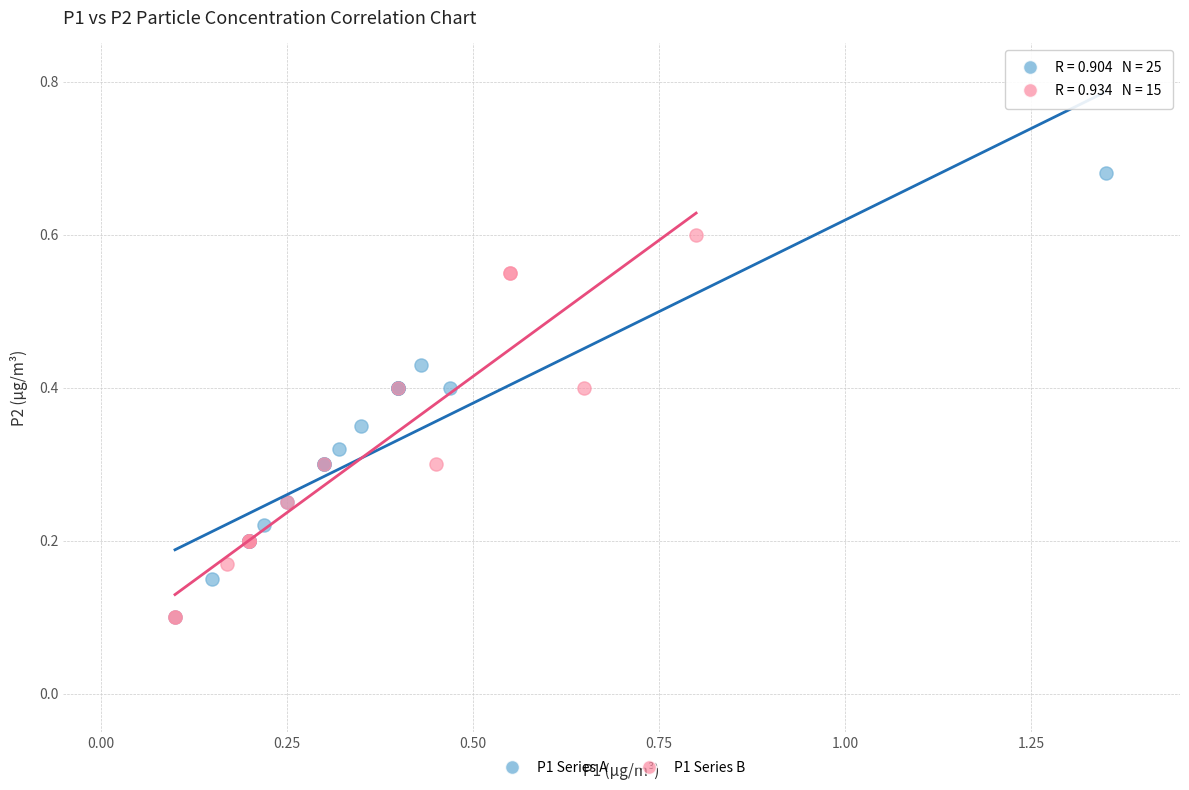

Which series has the largest Y range (max minus min)?

P1 Series A